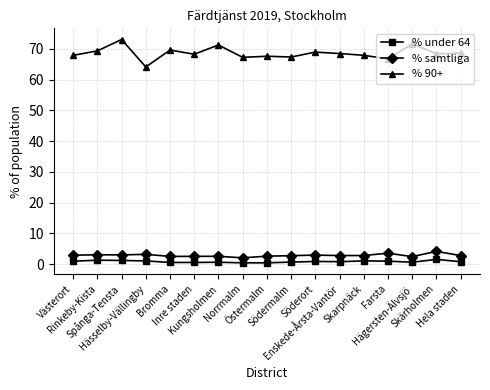

What is the approximate value of % samtliga at Hägersten-Älvsjö?

2.4